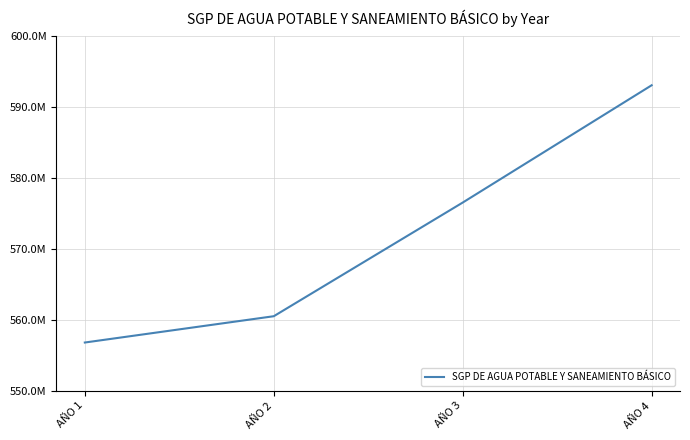

Rank the categories by value from lowest to highest.

AÑO 1, AÑO 2, AÑO 3, AÑO 4